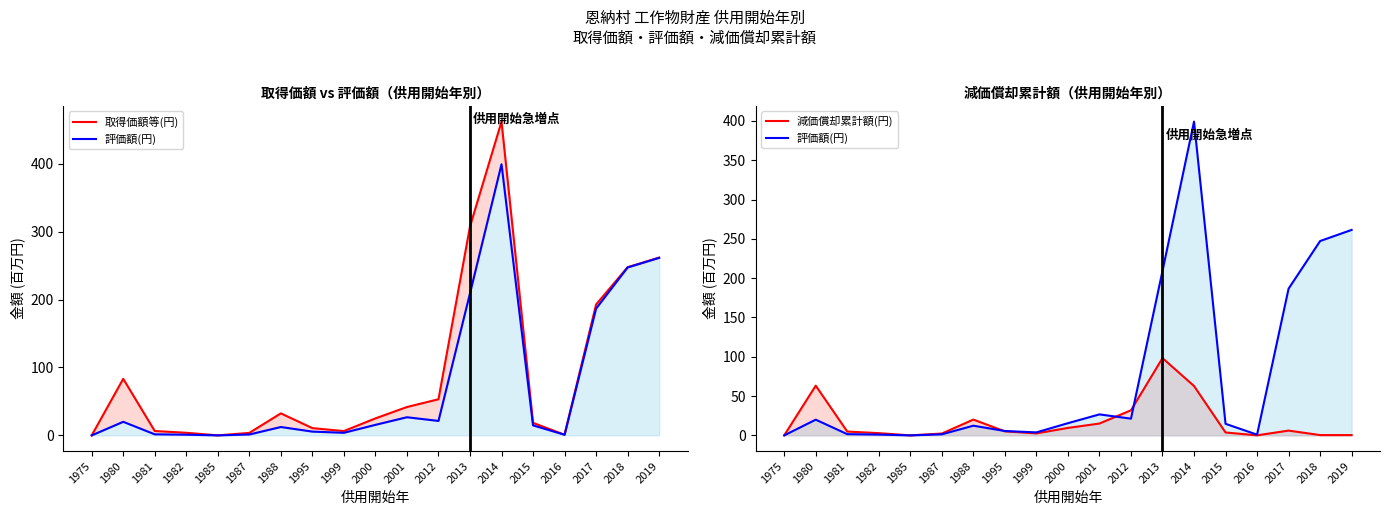

At which category does 減価償却累計額(円) reach its first local valley?

1985